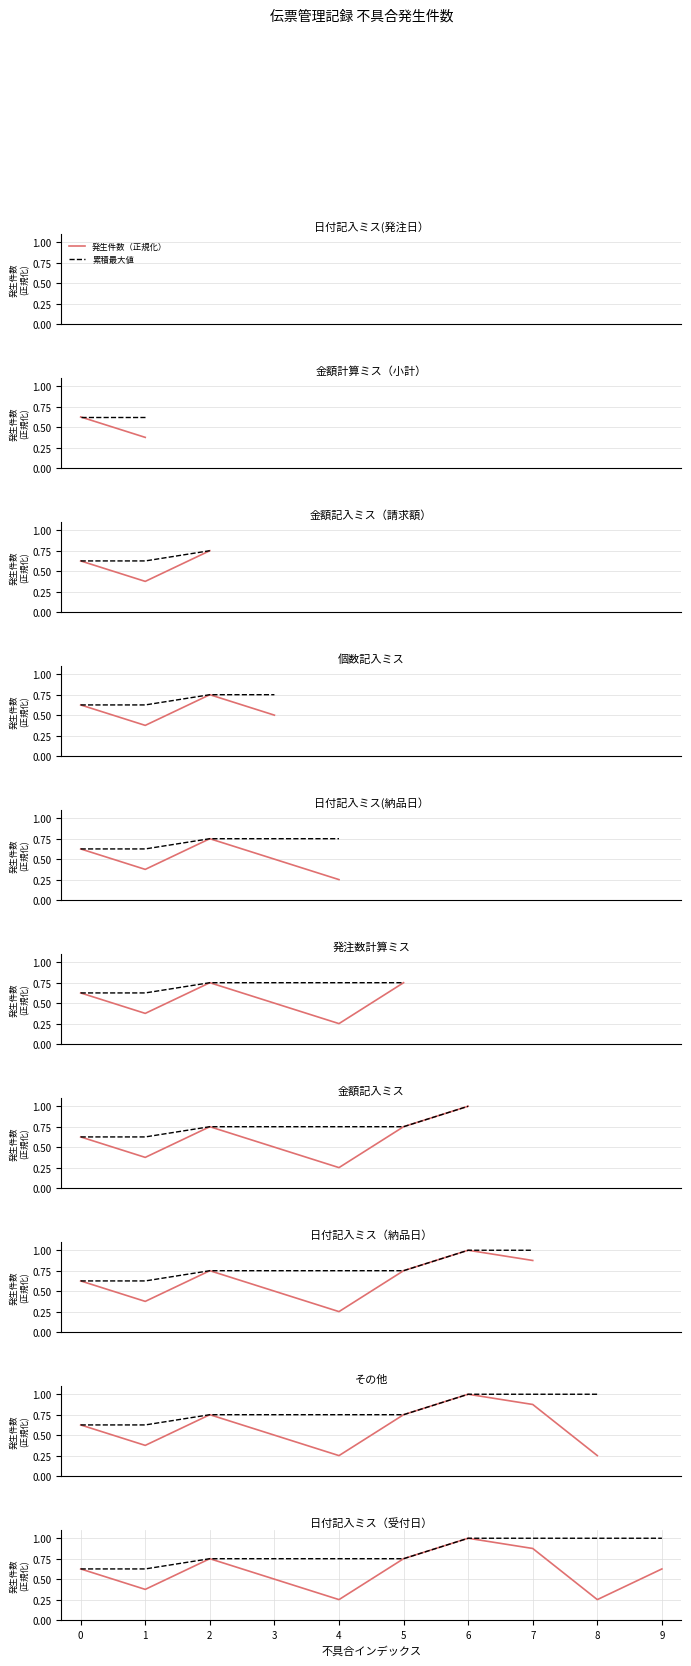

What is the average value of the 累積最大値 series?

0.8